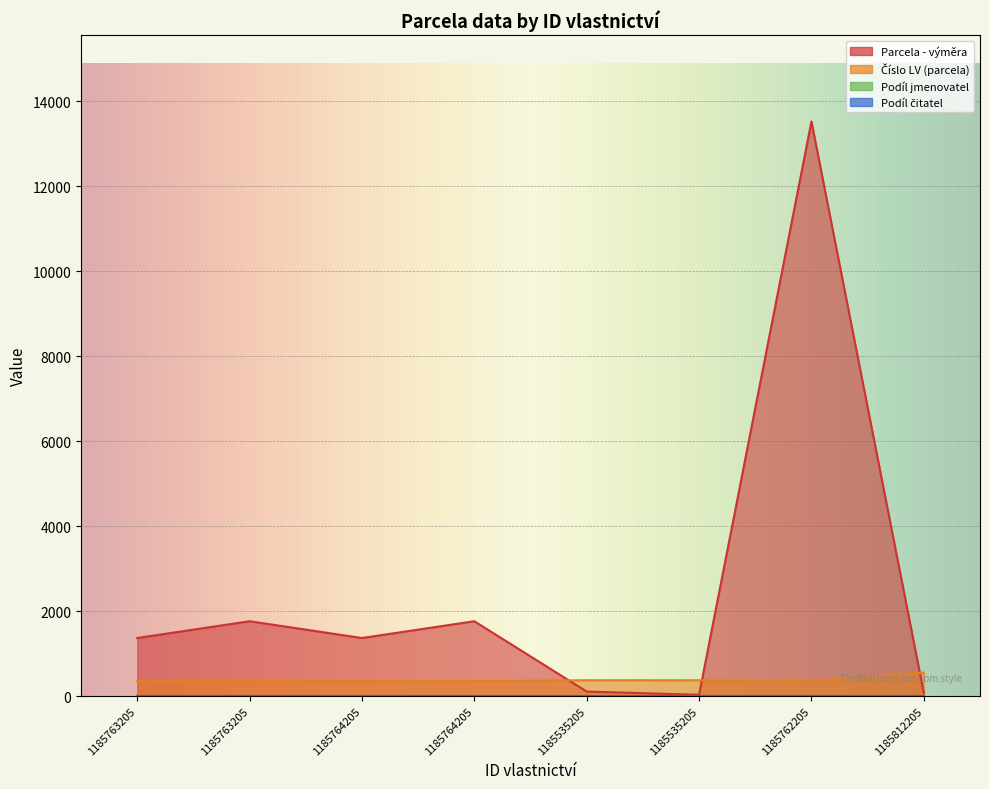

Which series has the widest spread of values?

Parcela - výměra